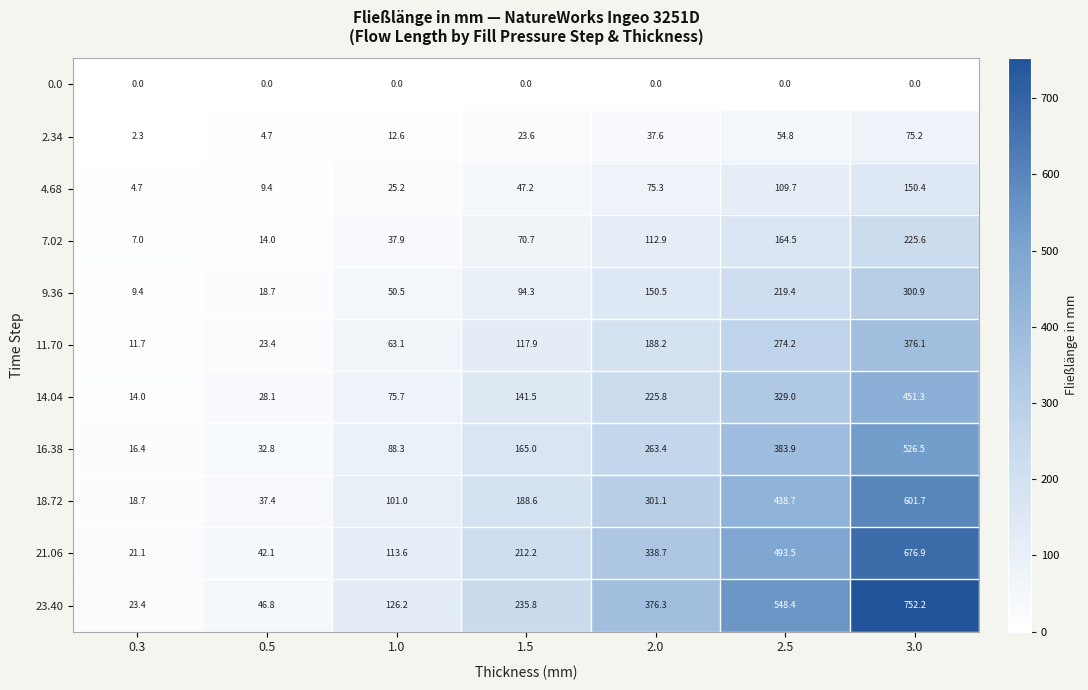

What is the difference between the highest and lowest values at 0.5?

46.8